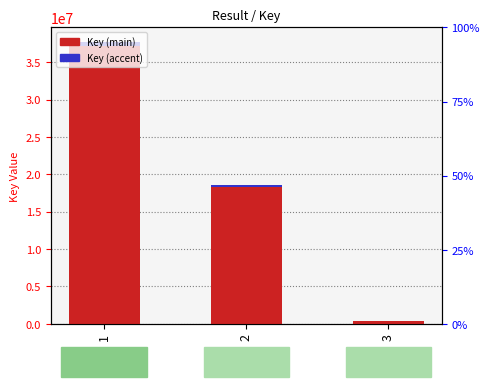

Reading left to right, transcribe all the data shown in this chart.

Key: 37761337.0	18586620.0	314351.0
Key (accent): 566420.1	278799.3	4715.3